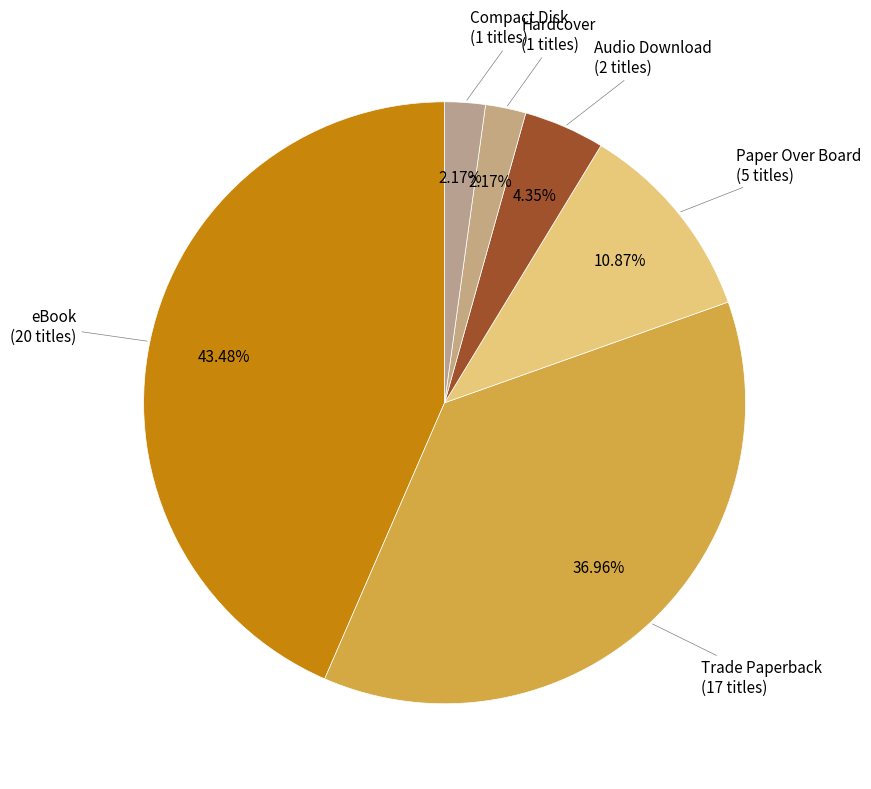

How many slices are in this pie chart?

6